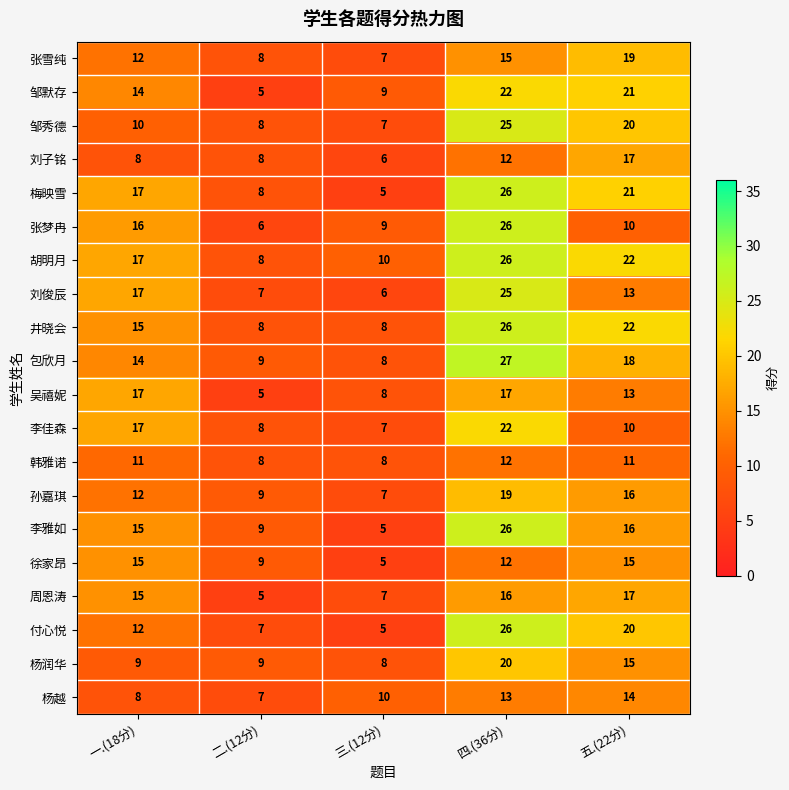

What is the difference between the highest and lowest values at 二.(12分)?

4